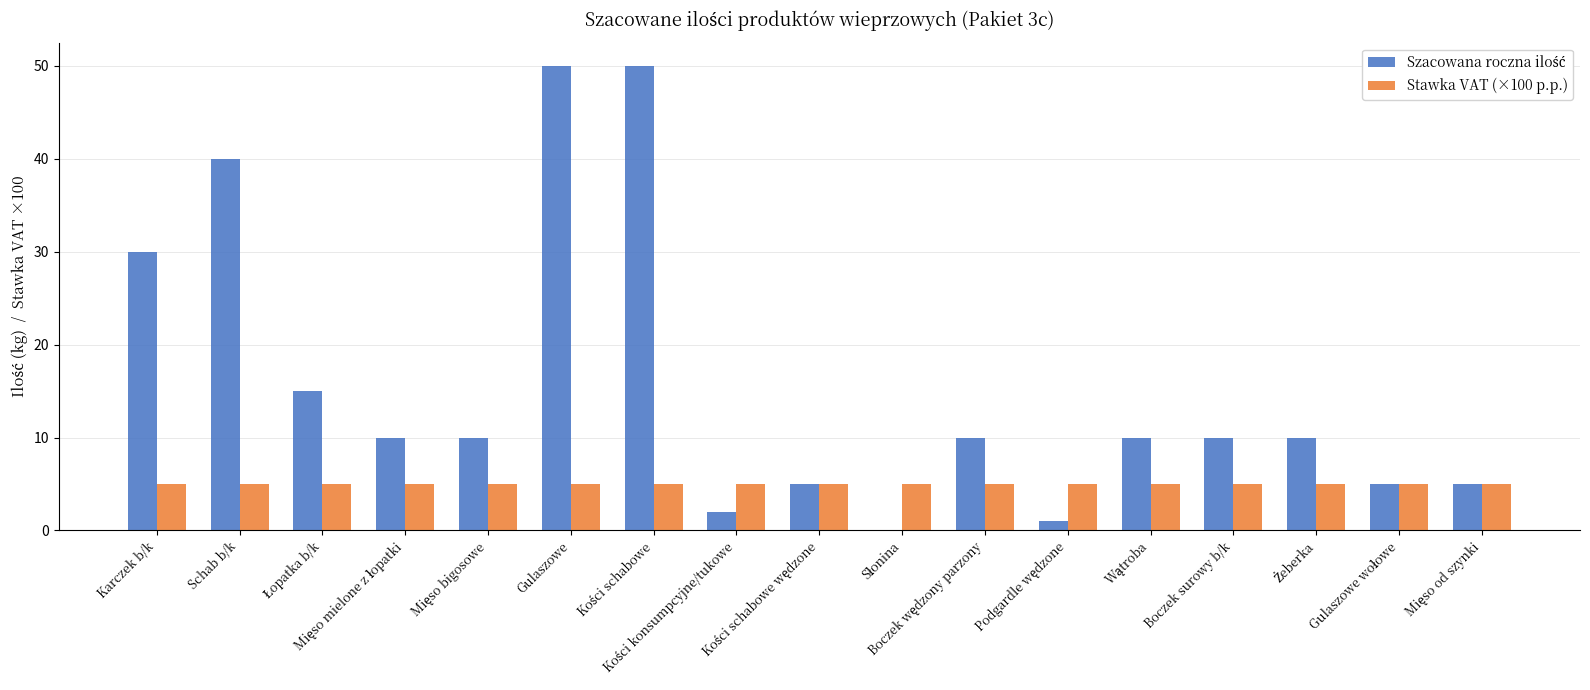

What is the sum of all Stawka VAT (×100 p.p.) values?

85